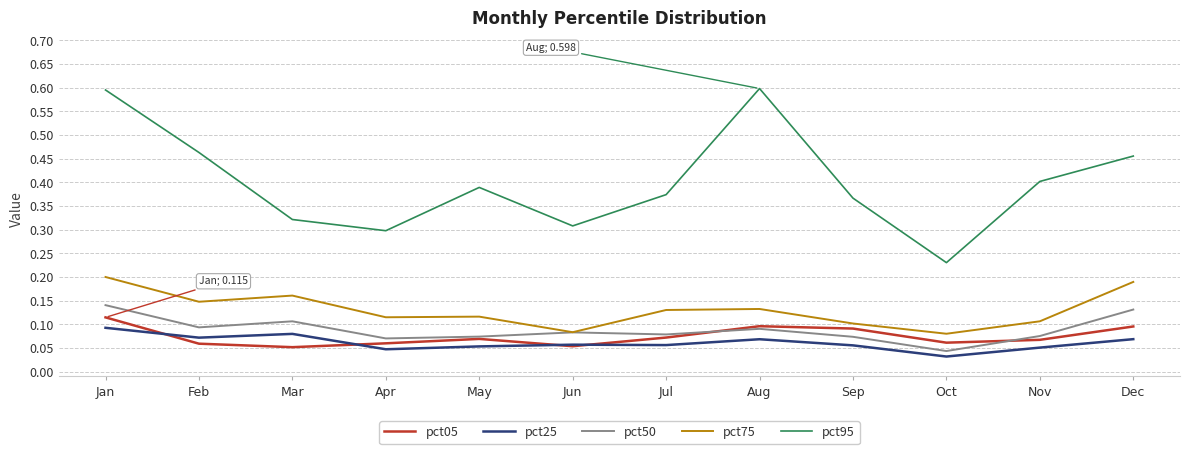

At which label is pct50 closest to 0?

Oct